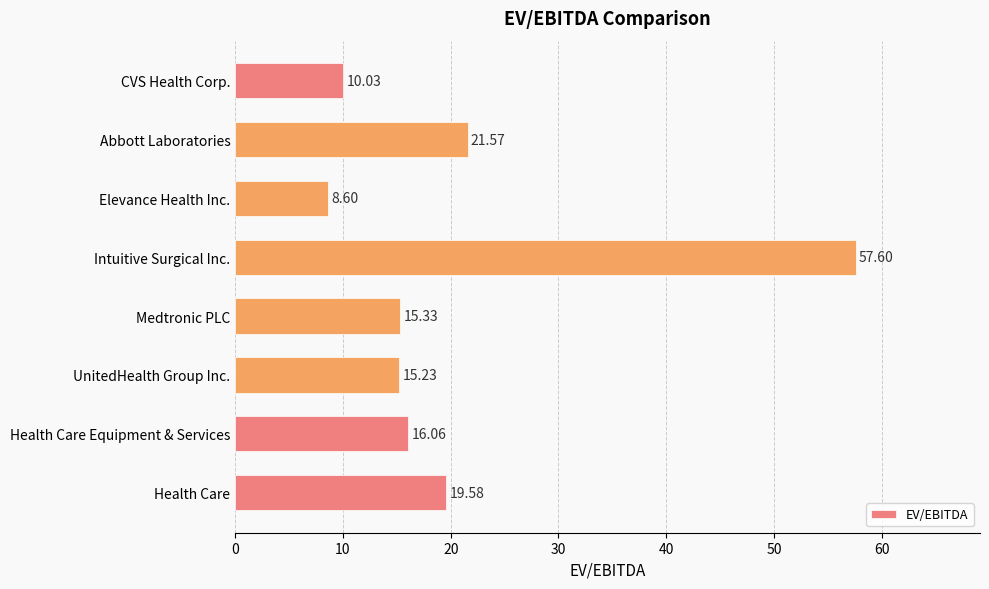

Which label corresponds to the smallest value in the chart?

Elevance Health Inc.